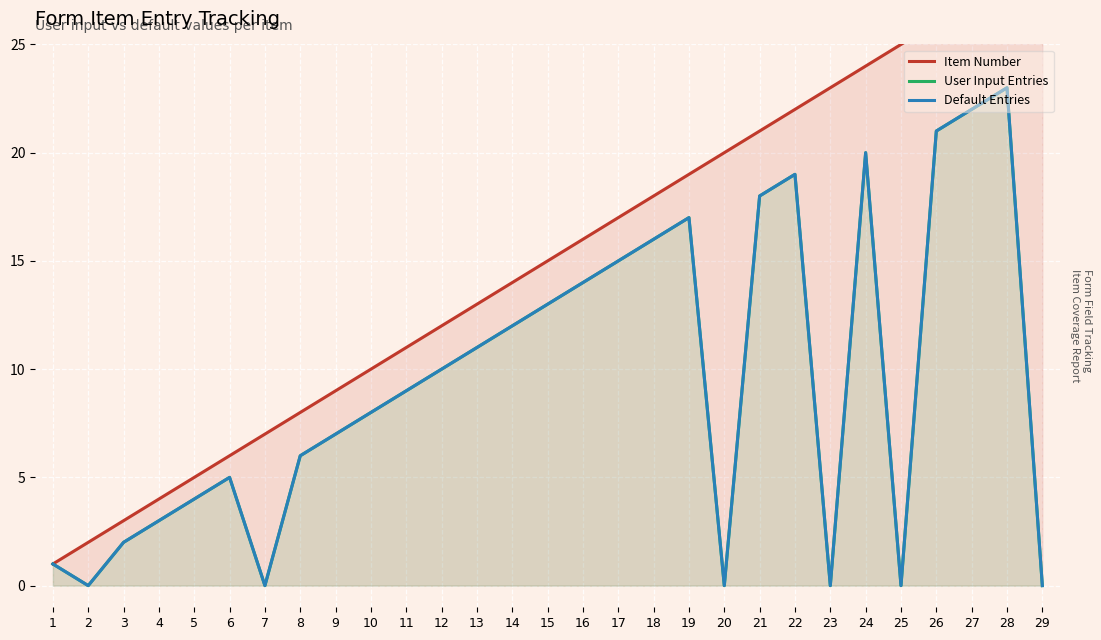

What is the total value across all series at 5?

13